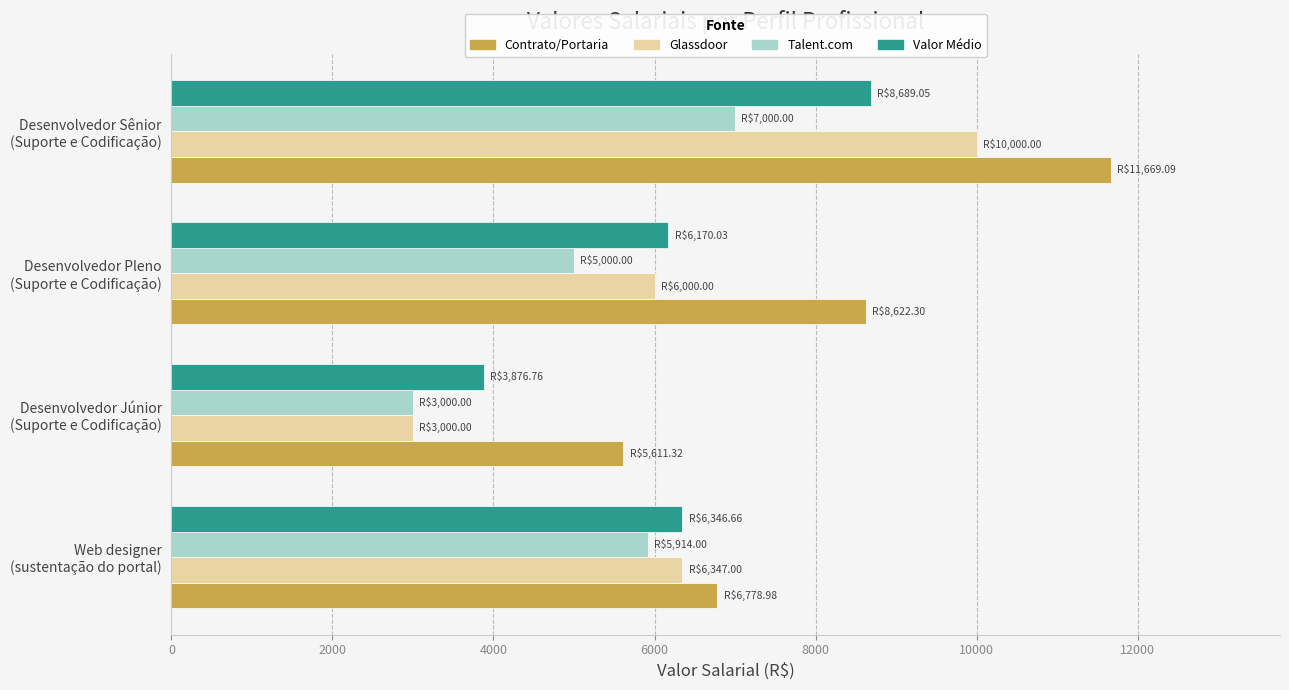

What is the sum of all Talent.com values?

20914.0